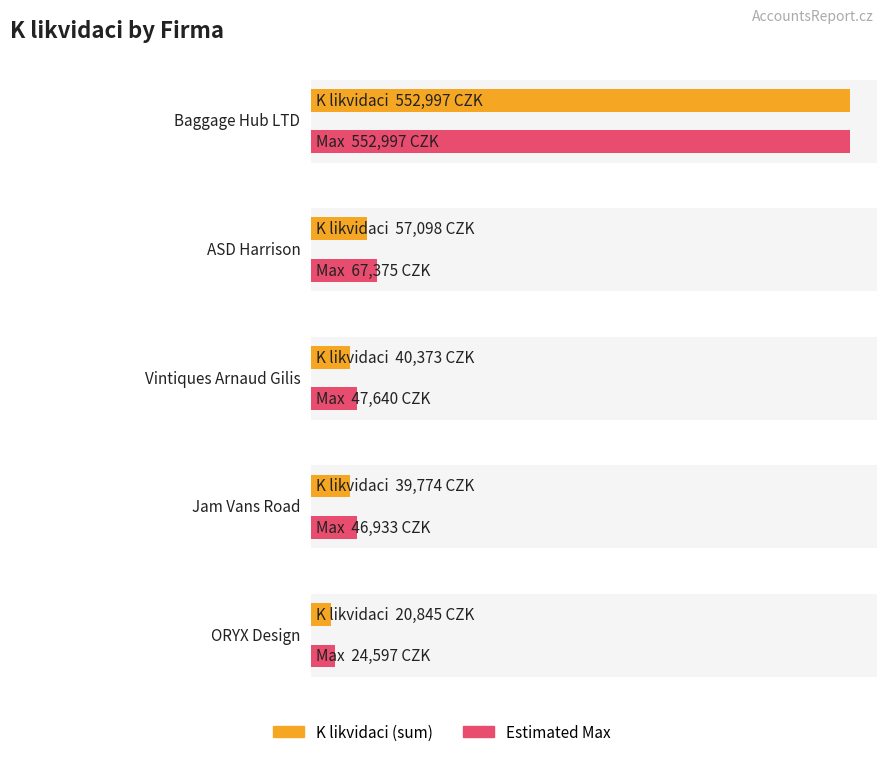

What is the difference between the maximum and minimum values?

532151.6